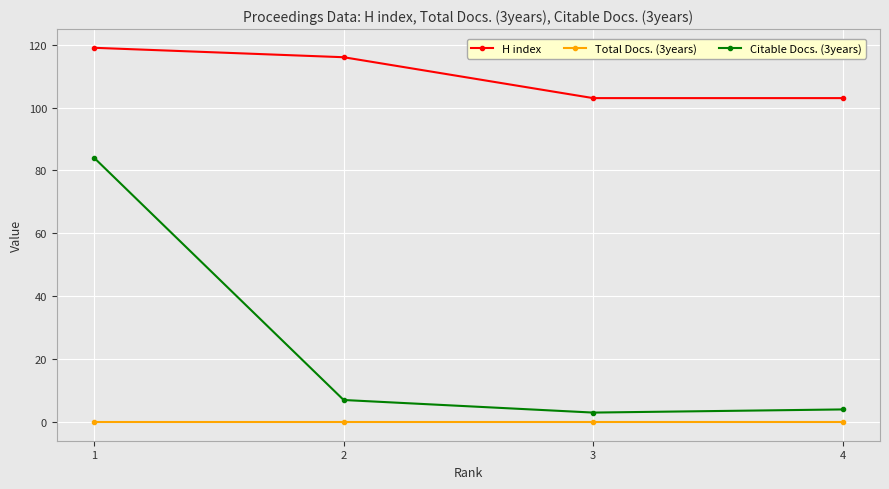

At how many categories does at least one series exceed 9?

4